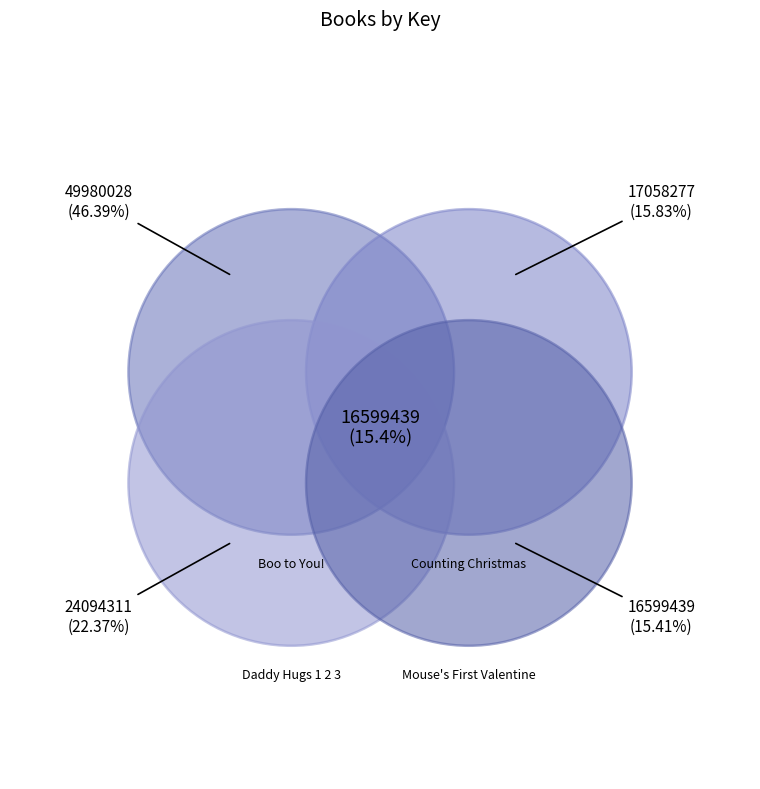

To the nearest percent, what is the combined percentage of Counting Christmas and Daddy Hugs 1 2 3?

38%